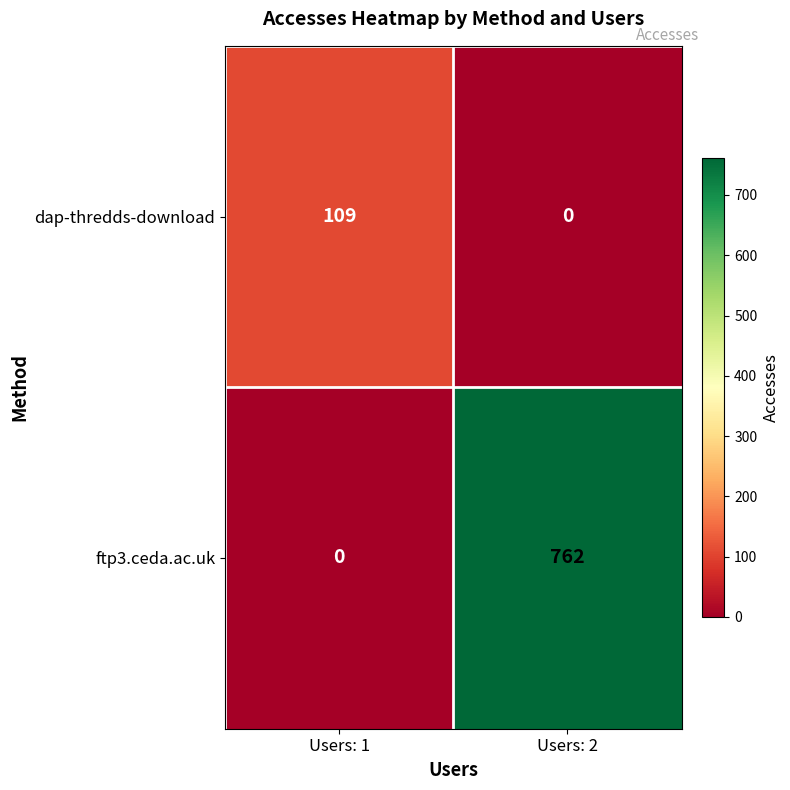

True or false: ftp3.ceda.ac.uk has a value of 762 at Users: 2.

True